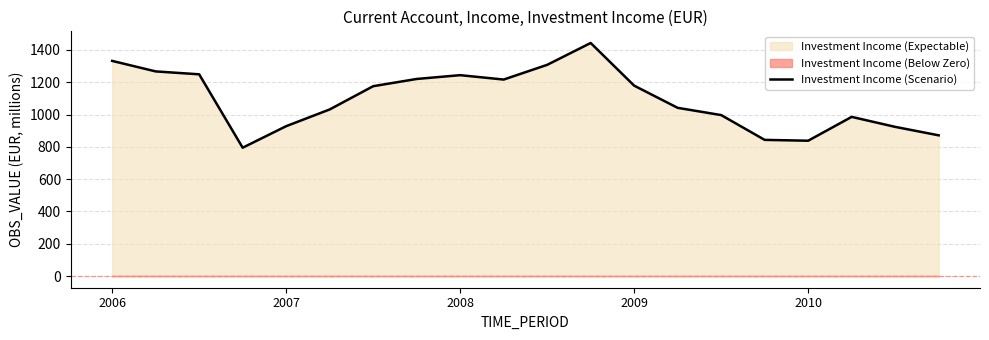

The value at 2006 is 1332.0. True or false?

True